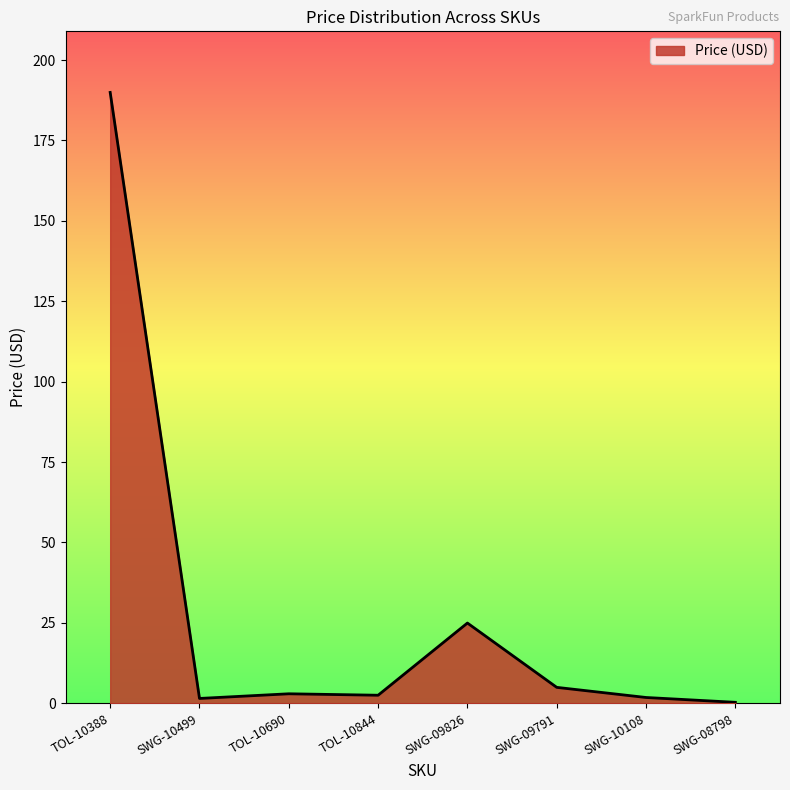

Does the chart display data point markers on the line(s)?

No